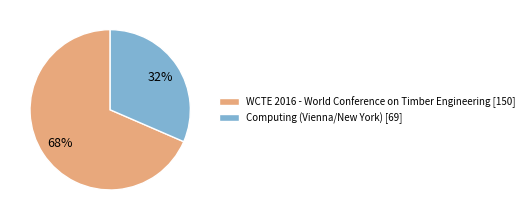

Is the sum of Computing (Vienna/New York) and WCTE 2016 - World Conference on Timber Engineering greater than half?

Yes